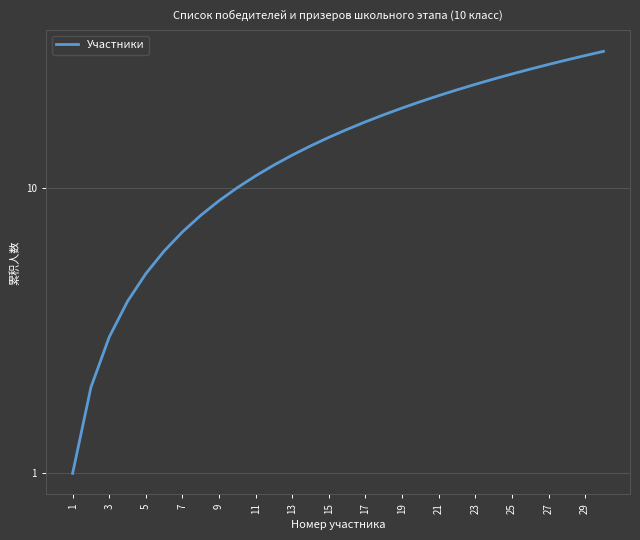

What is the average value?

16